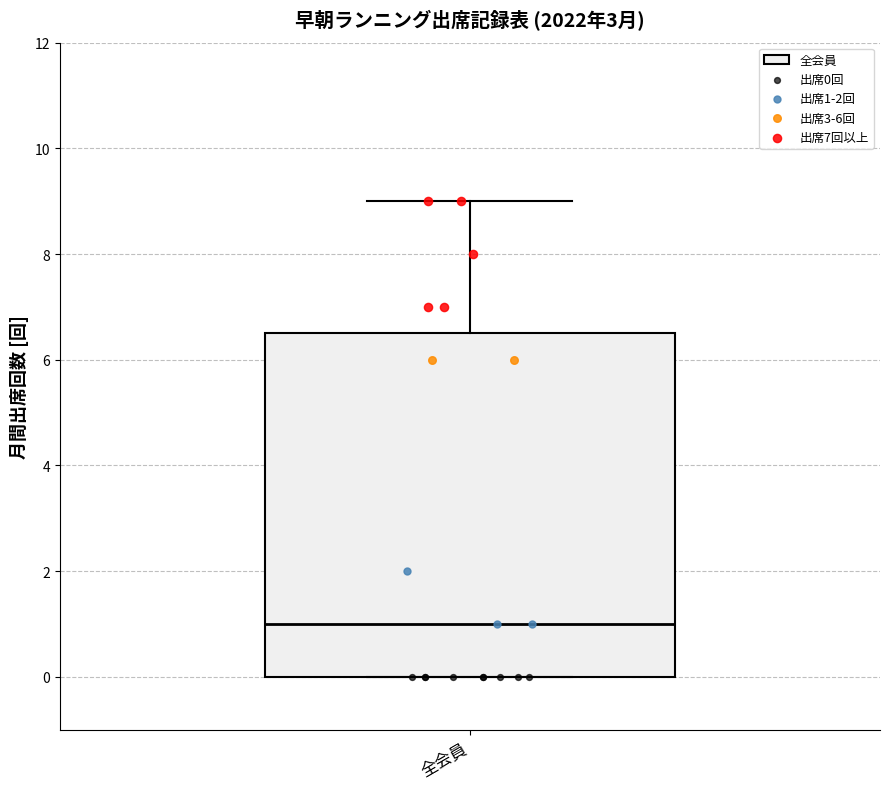

Read this box plot against the y-axis: the position of the median line, the range covered by the box, and the ends of both whiskers. The values are not printed on the chart, so give them approximately, as read against the axis.

median 1.0, box 0.0 to 6.6, whiskers 0.0 to 9.0